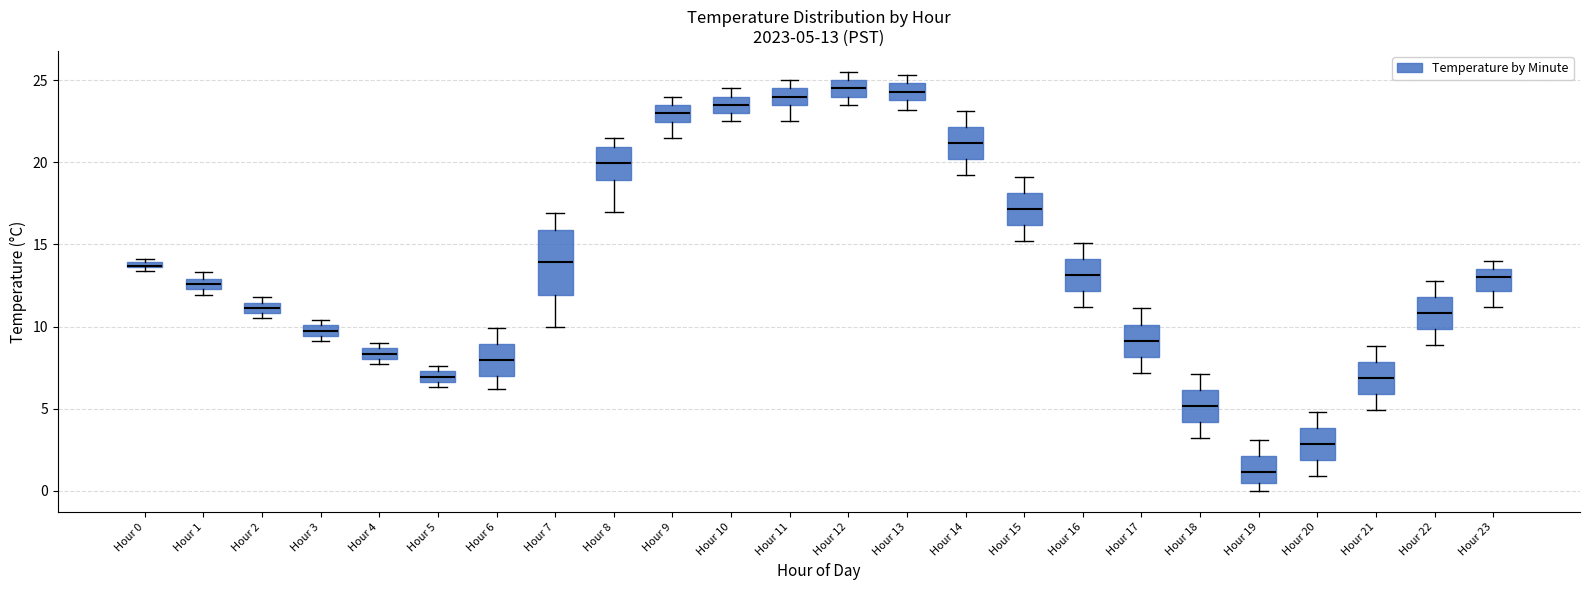

Comparing the boxes themselves (not the whiskers), which one is the tallest?

Hour 7